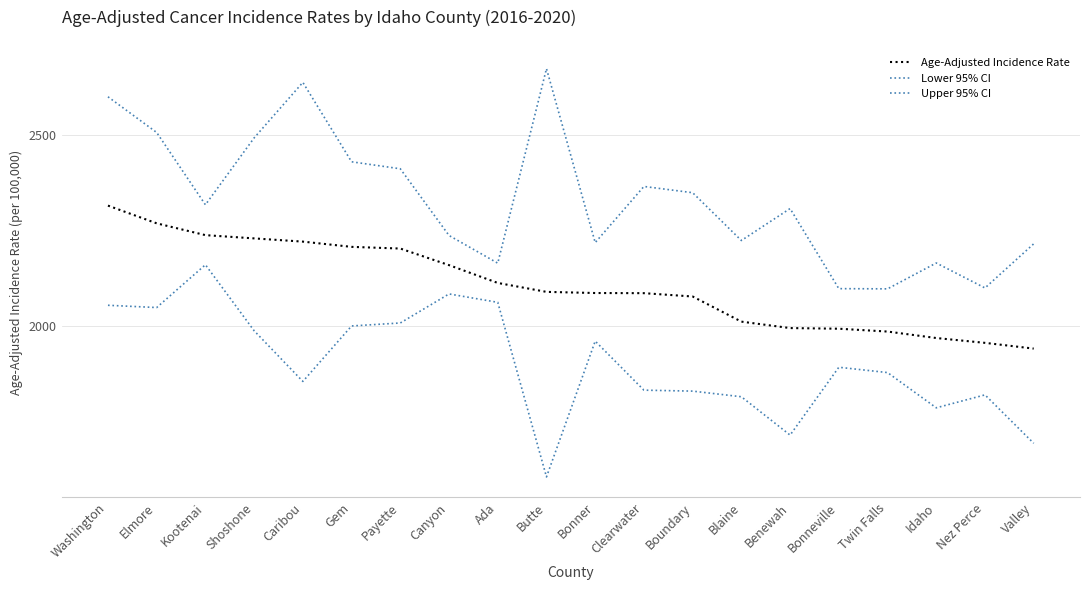

Is this an area chart (filled region under the line)?

No